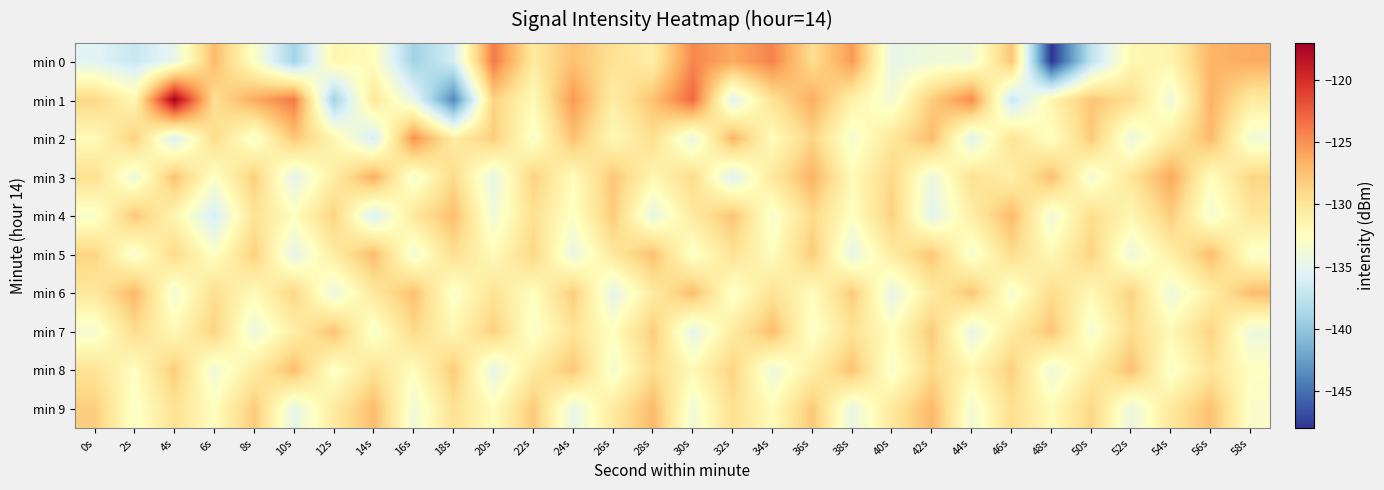

Which label corresponds to the smallest value in the chart?

48s